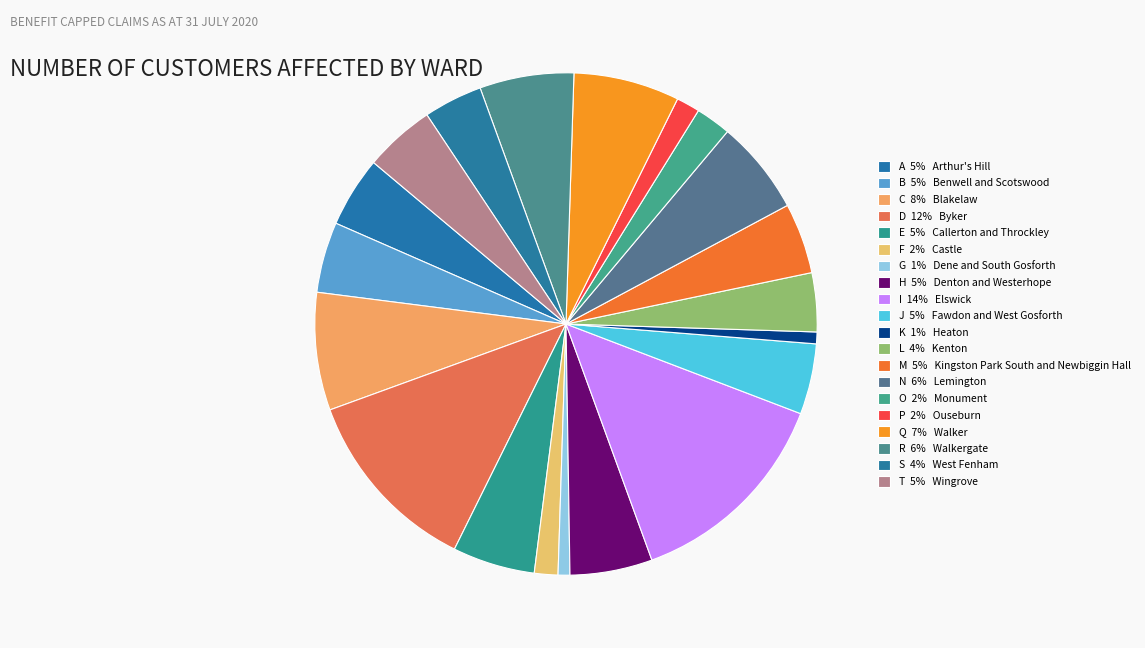

How many slices are in this pie chart?

20